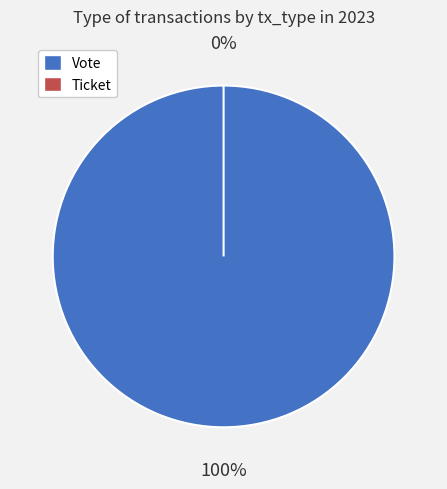

Which slice is the largest?

Vote